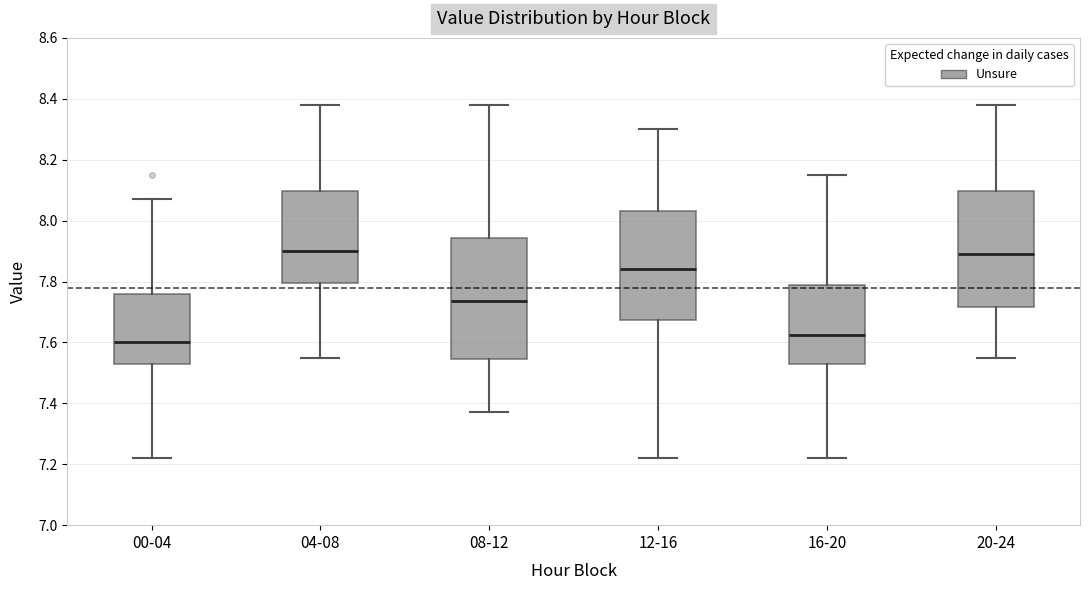

Reading left to right, read every box against the y-axis: the position of its median line, the range the box covers, and the ends of its whiskers. The values are not printed on the chart, so give them approximately, as read against the axis.

00-04: median 7.60, box 7.54 to 7.76, whiskers 7.22 to 8.08
04-08: median 7.90, box 7.80 to 8.10, whiskers 7.56 to 8.38
08-12: median 7.74, box 7.54 to 7.94, whiskers 7.38 to 8.38
12-16: median 7.84, box 7.68 to 8.04, whiskers 7.22 to 8.30
16-20: median 7.62, box 7.54 to 7.80, whiskers 7.22 to 8.16
20-24: median 7.90, box 7.72 to 8.10, whiskers 7.56 to 8.38